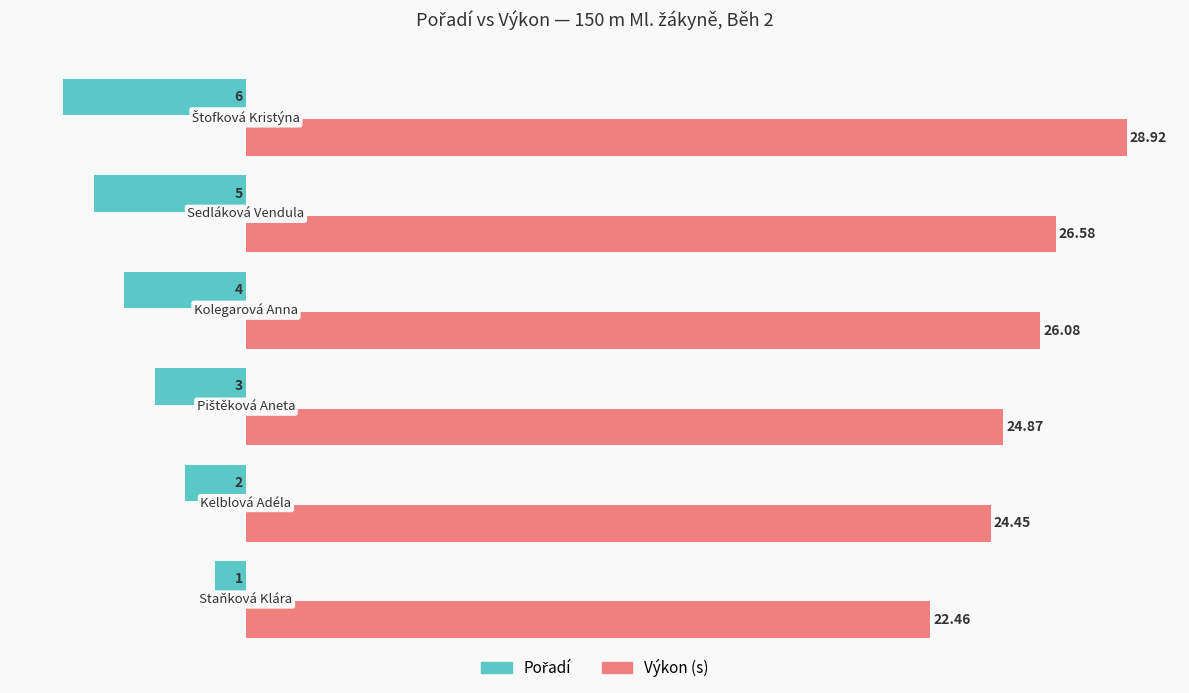

Which series has the largest total across all categories?

Výkon (s)